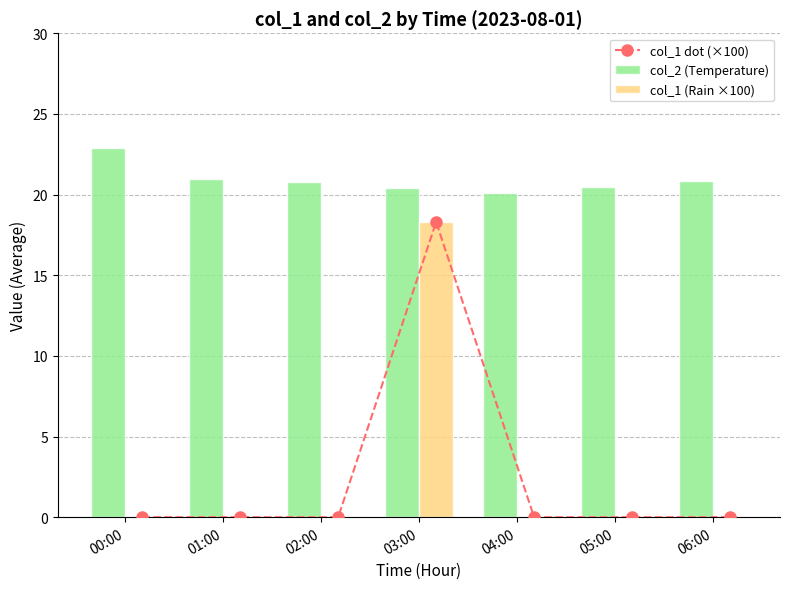

List the labels in order of col_1 dot (×100) value, largest first.

03:00, 00:00, 01:00, 02:00, 04:00, 05:00, 06:00